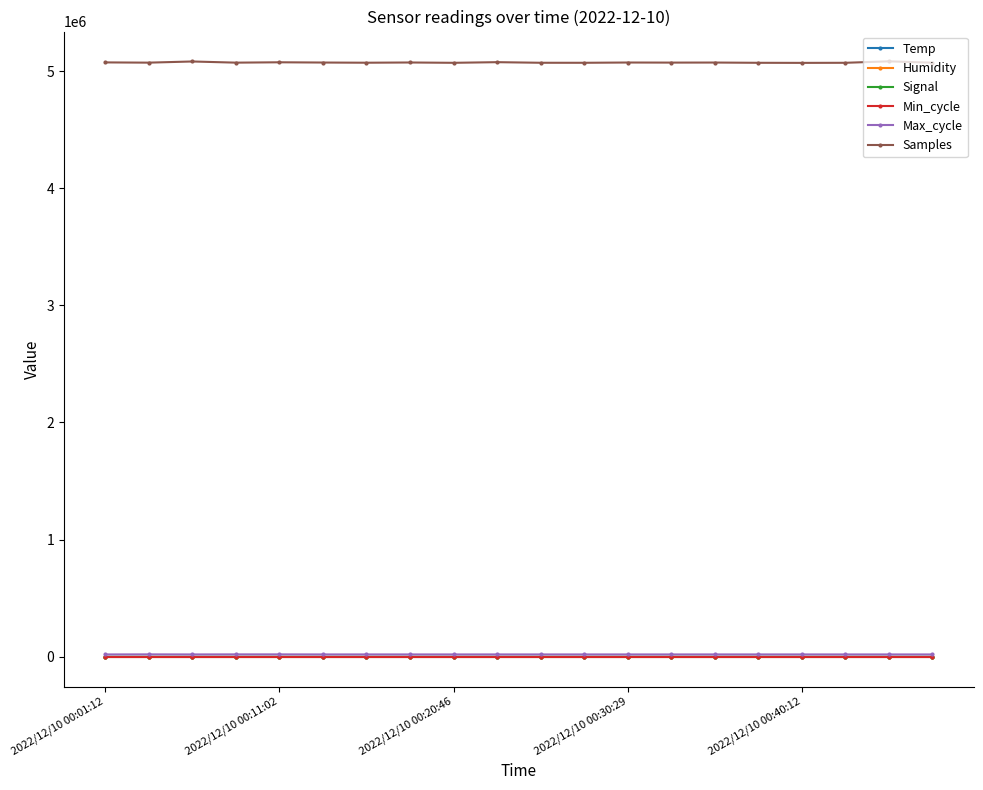

Which series has the largest range (max minus min)?

Samples